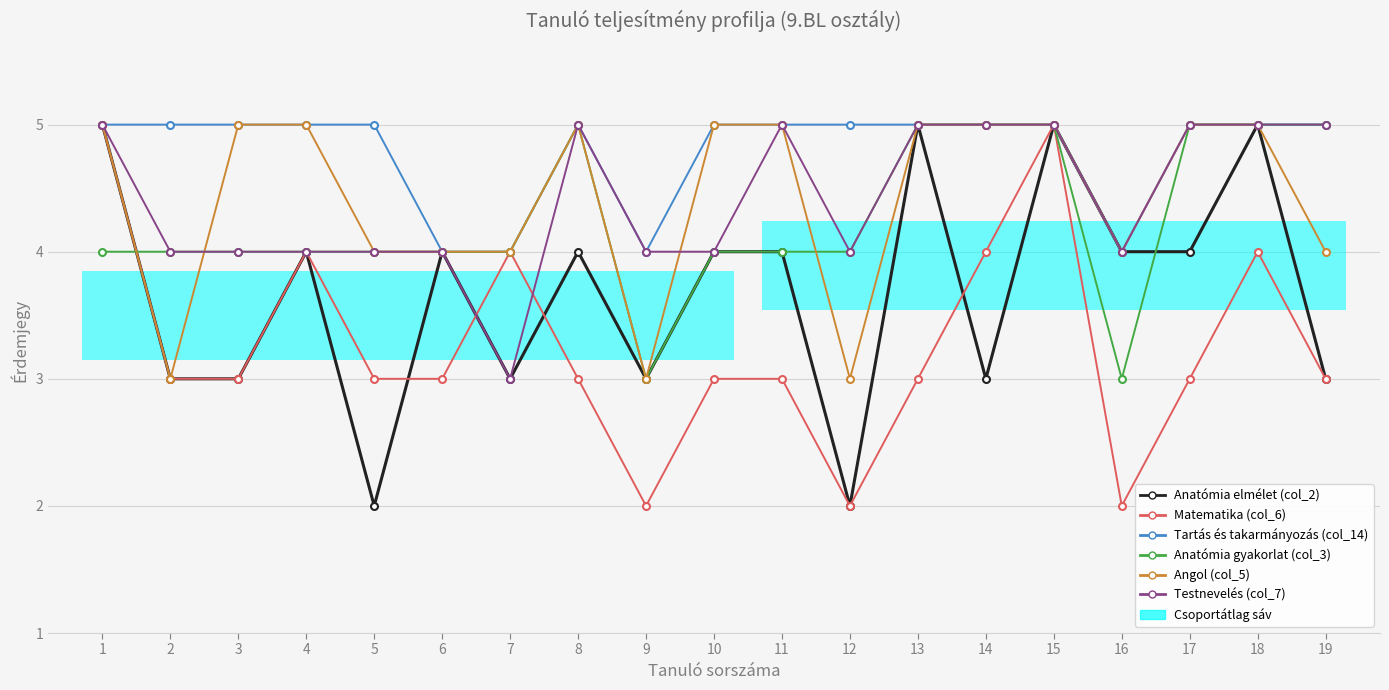

Reading left to right, extract all data points from this chart.

Anatómia elmélet (col_2): 1=5	2=3	3=3	4=4	5=2	6=4	7=3	8=4	9=3	10=4	11=4	12=2	13=5	14=3	15=5	16=4	17=4	18=5	19=3
Matematika (col_6): 1=5	2=3	3=3	4=4	5=3	6=3	7=4	8=3	9=2	10=3	11=3	12=2	13=3	14=4	15=5	16=2	17=3	18=4	19=3
Tartás és takarmányozás (col_14): 1=5	2=5	3=5	4=5	5=5	6=4	7=4	8=5	9=4	10=5	11=5	12=5	13=5	14=5	15=5	16=4	17=5	18=5	19=5
Anatómia gyakorlat (col_3): 1=4	2=4	3=4	4=4	5=4	6=4	7=4	8=5	9=3	10=4	11=4	12=4	13=5	14=5	15=5	16=3	17=5	18=5	19=5
Angol (col_5): 1=5	2=3	3=5	4=5	5=4	6=4	7=4	8=5	9=3	10=5	11=5	12=3	13=5	14=5	15=5	16=4	17=5	18=5	19=4
Testnevelés (col_7): 1=5	2=4	3=4	4=4	5=4	6=4	7=3	8=5	9=4	10=4	11=5	12=4	13=5	14=5	15=5	16=4	17=5	18=5	19=5